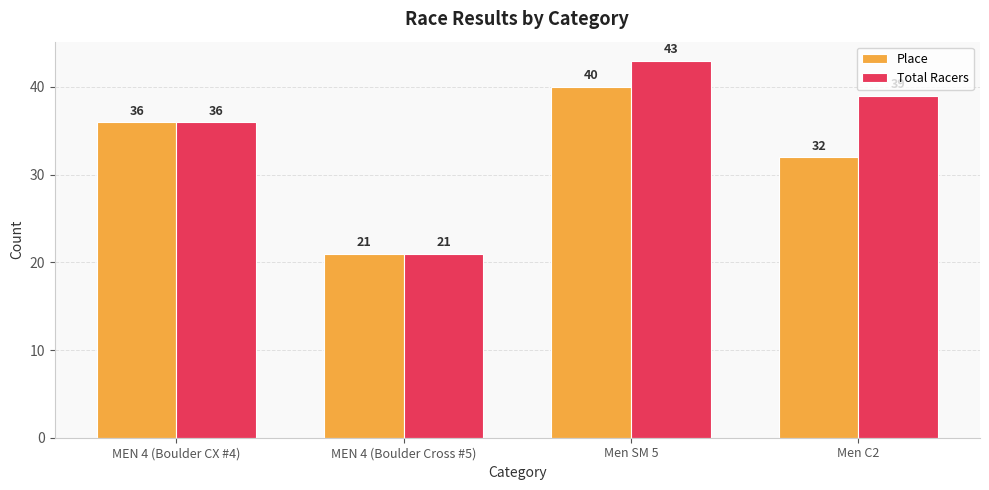

Reading right to left, what are all the values shown in this chart?

Place: 32	40	21	36
Total Racers: 39	43	21	36